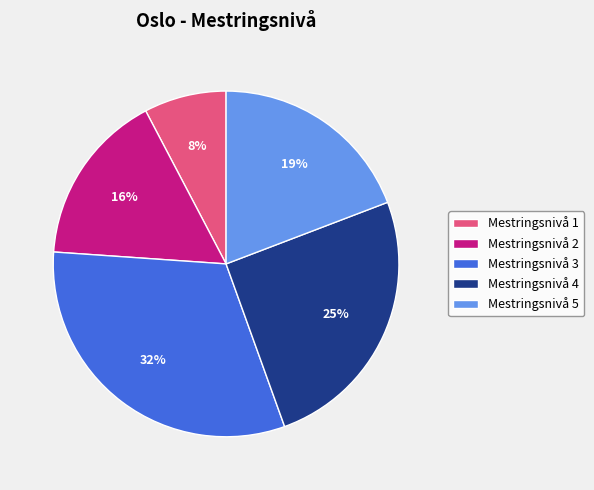

Do Mestringsnivå 1 and Mestringsnivå 4 together represent more than half of the pie?

No